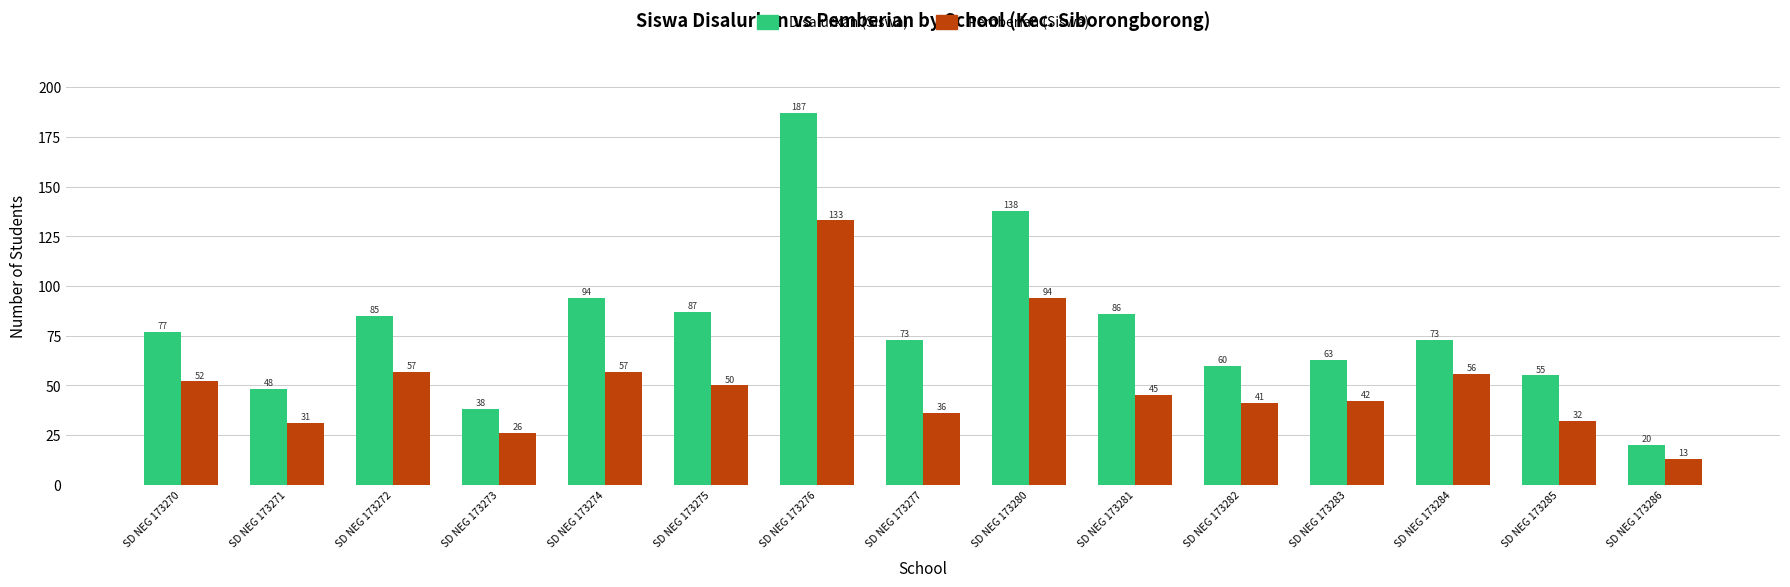

What value does the Pemberian (Siswa) series have at SD NEG 173274?

57